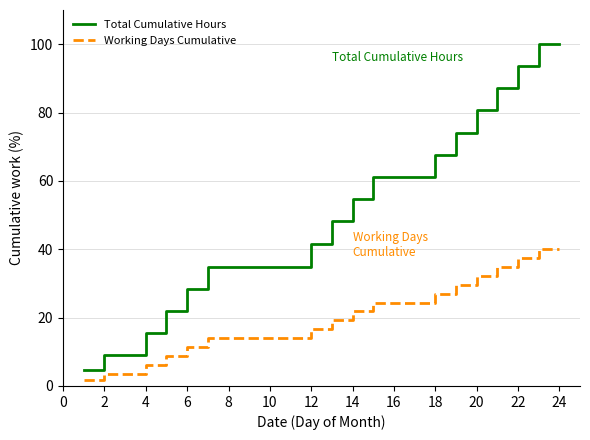

Does the chart have visible grid lines?

Yes